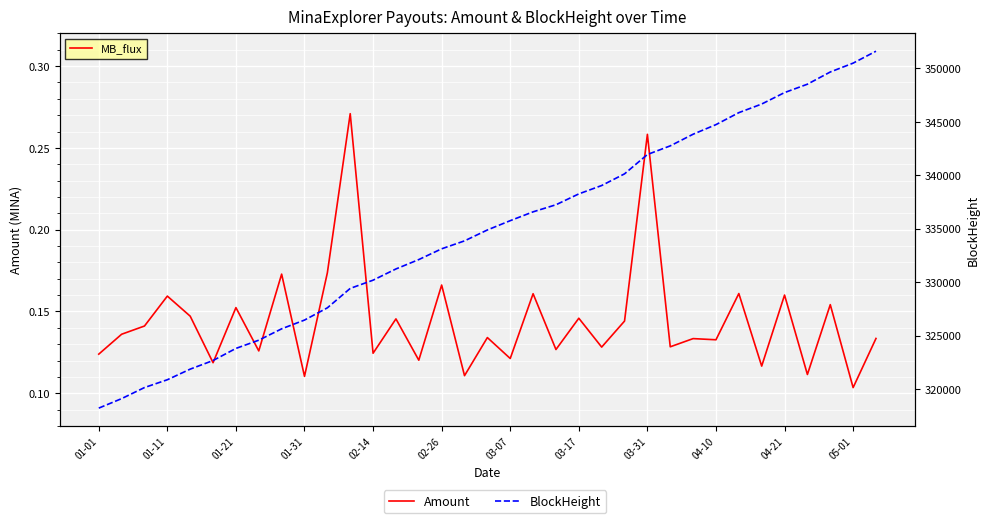

Reading left to right, list all the values displayed in this chart.

Amount: 0.1	0.1	0.1	0.2	0.1	0.1	0.2	0.1	0.2	0.1	0.2	0.3	0.1	0.1	0.1	0.2	0.1	0.1	0.1	0.2	0.1	0.1	0.1	0.1	0.3	0.1	0.1	0.1	0.2	0.1	0.2	0.1	0.2	0.1	0.1
BlockHeight: 318218.0	319106.0	320142.0	320873.0	321865.0	322671.0	323803.0	324573.0	325637.0	326455.0	327600.0	329418.0	330189.0	331238.0	332116.0	333123.0	333865.0	334886.0	335756.0	336582.0	337244.0	338261.0	339044.0	340136.0	341945.0	342754.0	343844.0	344742.0	345862.0	346668.0	347740.0	348524.0	349667.0	350496.0	351611.0